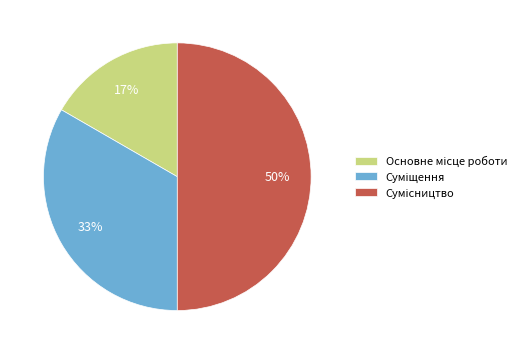

To the nearest percent, what is the difference between the largest and smallest slice percentages?

33%